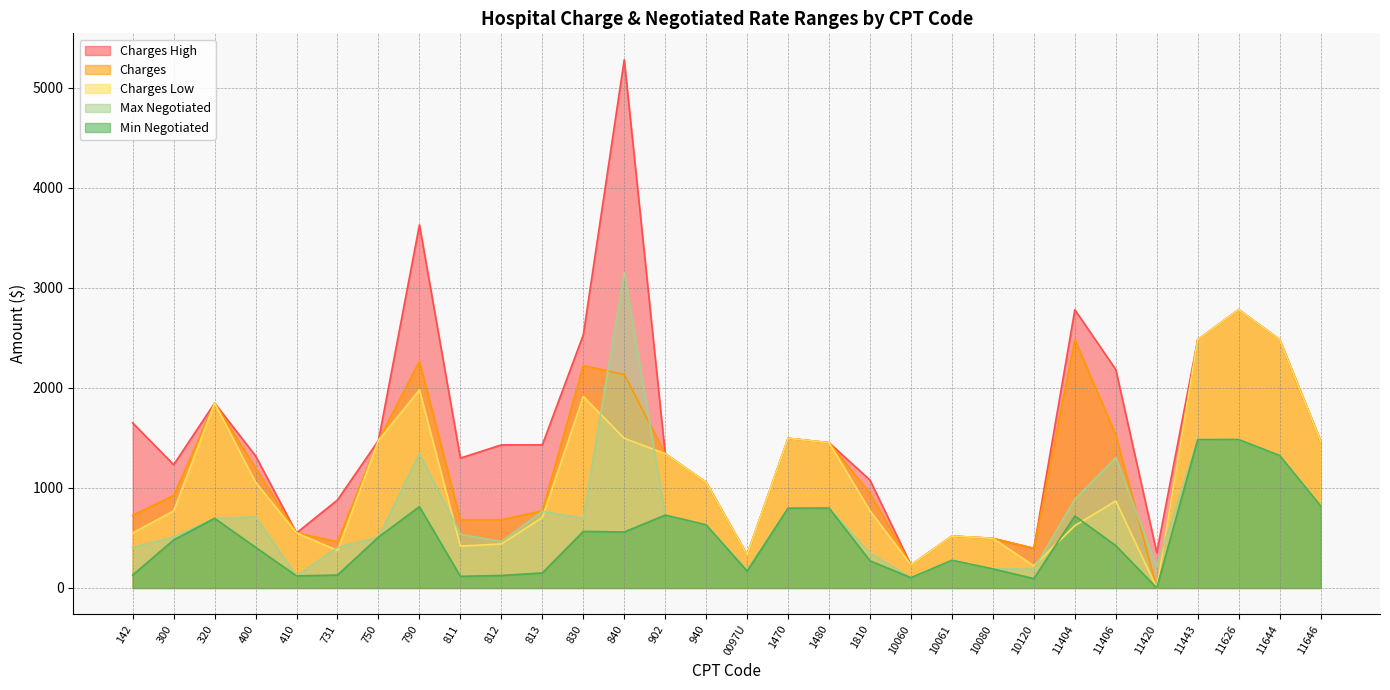

Rank the series at 750 from lowest to highest value.

Min Negotiated, Max Negotiated, Charges, Charges High, Charges Low